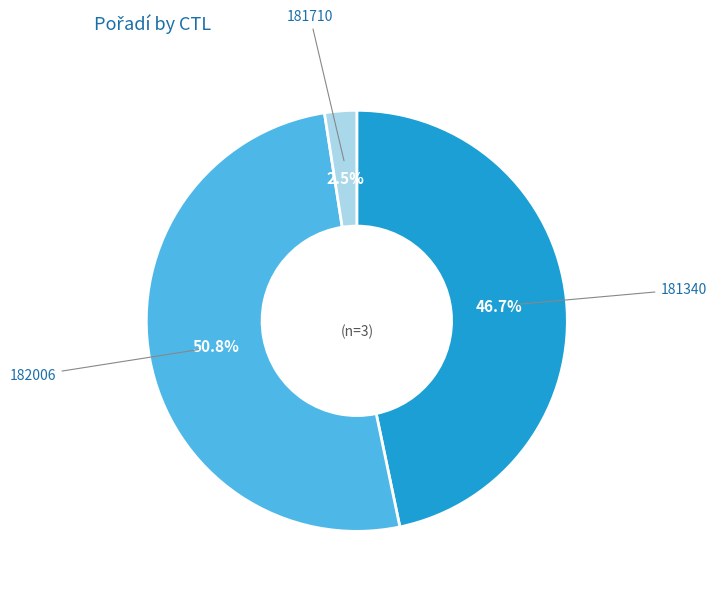

Does any single category account for the majority?

Yes